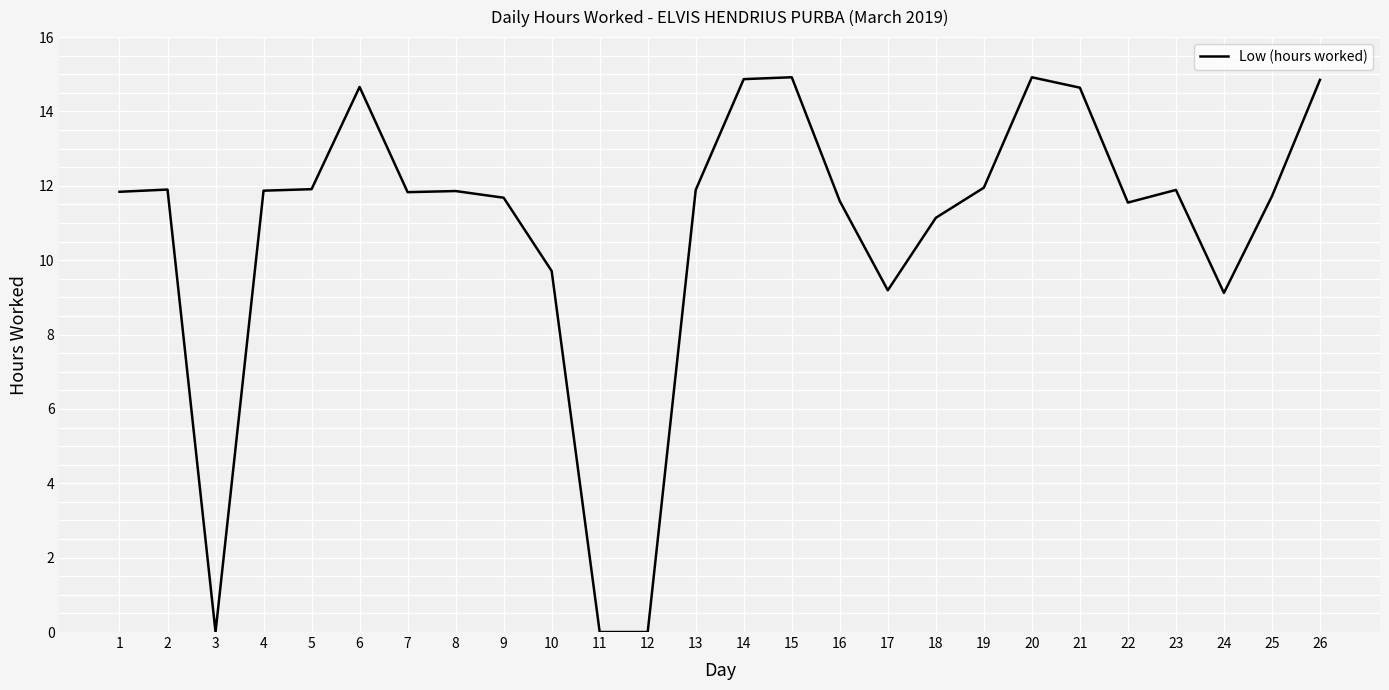

What value does the data have at 8?

11.9